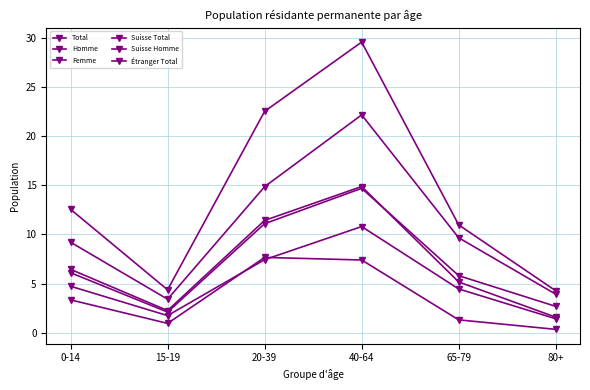

At which label is Suisse Total closest to 12?

65-79